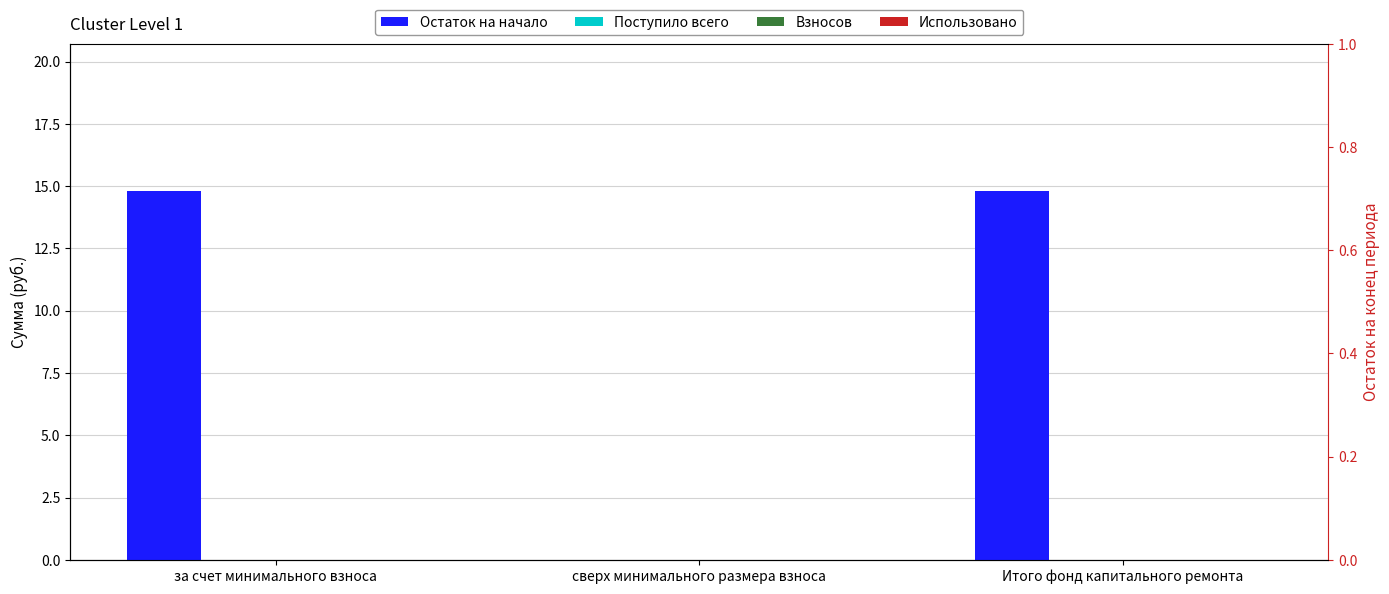

Reading left to right, what are all the values shown in this chart?

Остаток на начало: за счет минимального взноса=14.8	сверх минимального размера взноса=0.0	Итого фонд капитального ремонта=14.8
Поступило всего: за счет минимального взноса=0.0	сверх минимального размера взноса=0.0	Итого фонд капитального ремонта=0.0
Взносов: за счет минимального взноса=0.0	сверх минимального размера взноса=0.0	Итого фонд капитального ремонта=0.0
Использовано: за счет минимального взноса=0.0	сверх минимального размера взноса=0.0	Итого фонд капитального ремонта=0.0